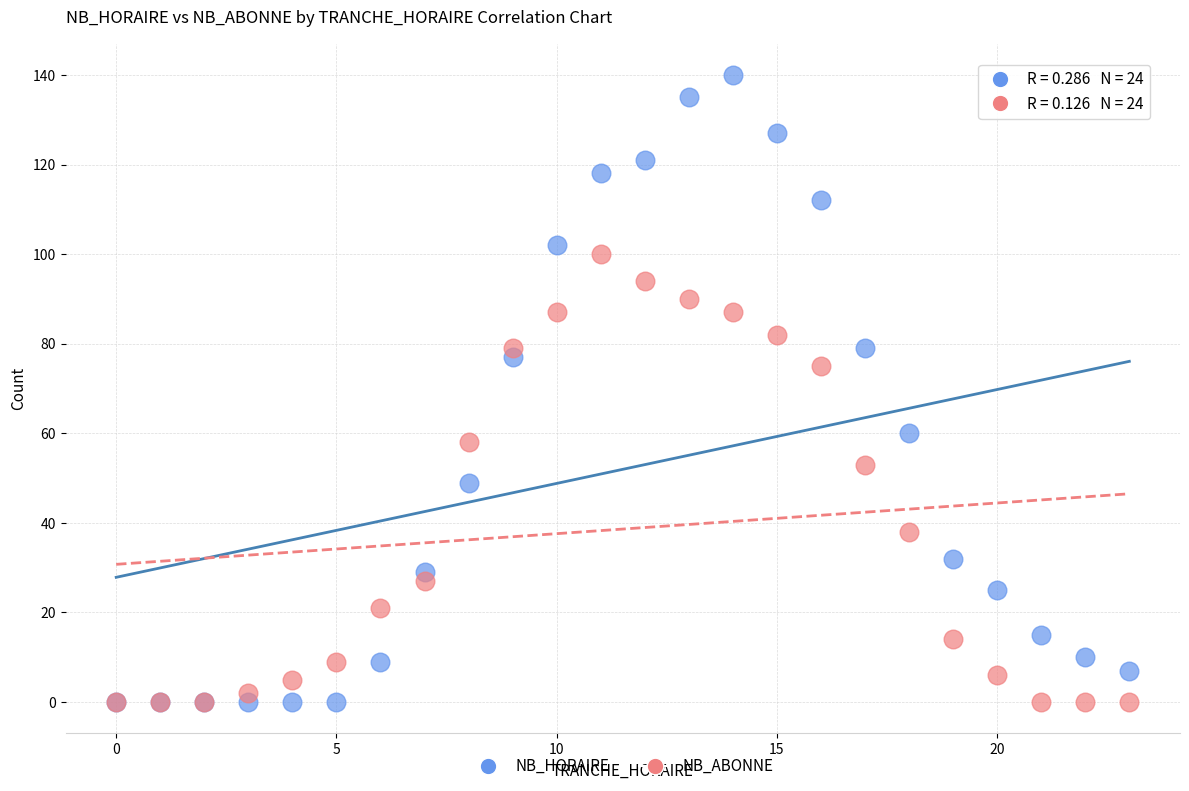

Across all series, what Y value is closest to 70?

75